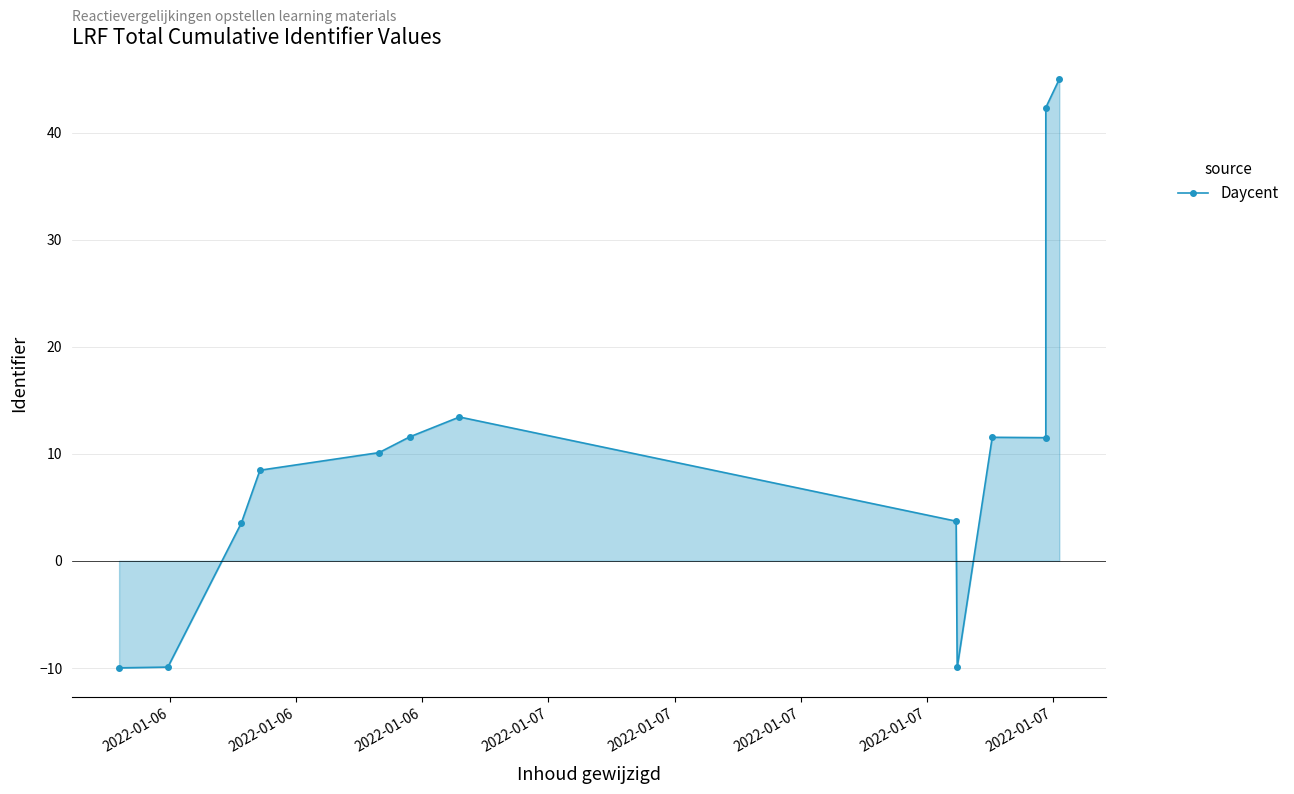

What is the difference between the maximum and minimum values?

55.0